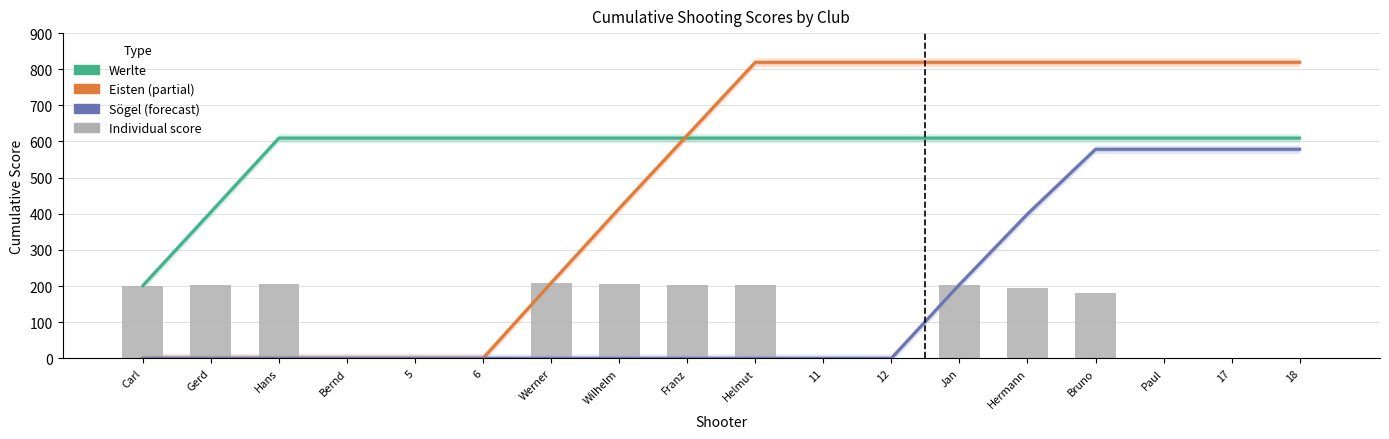

How many data points in Sögel (cumulative) are above 0?

6